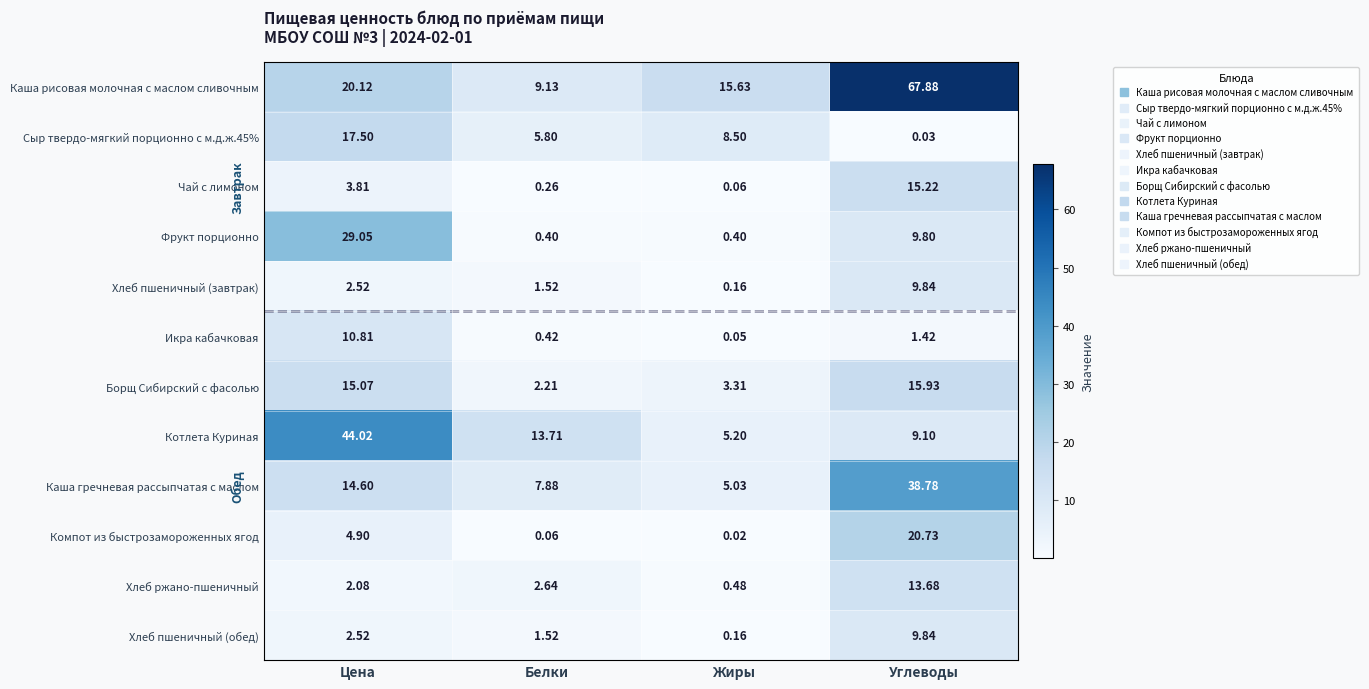

Rank the categories by Чай с лимоном value from highest to lowest.

Углеводы, Цена, Белки, Жиры